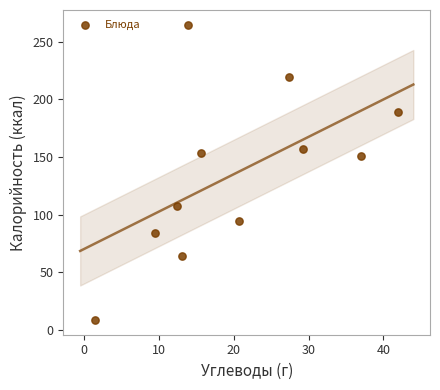

What is the range of Y values (max minus min)?

256.3